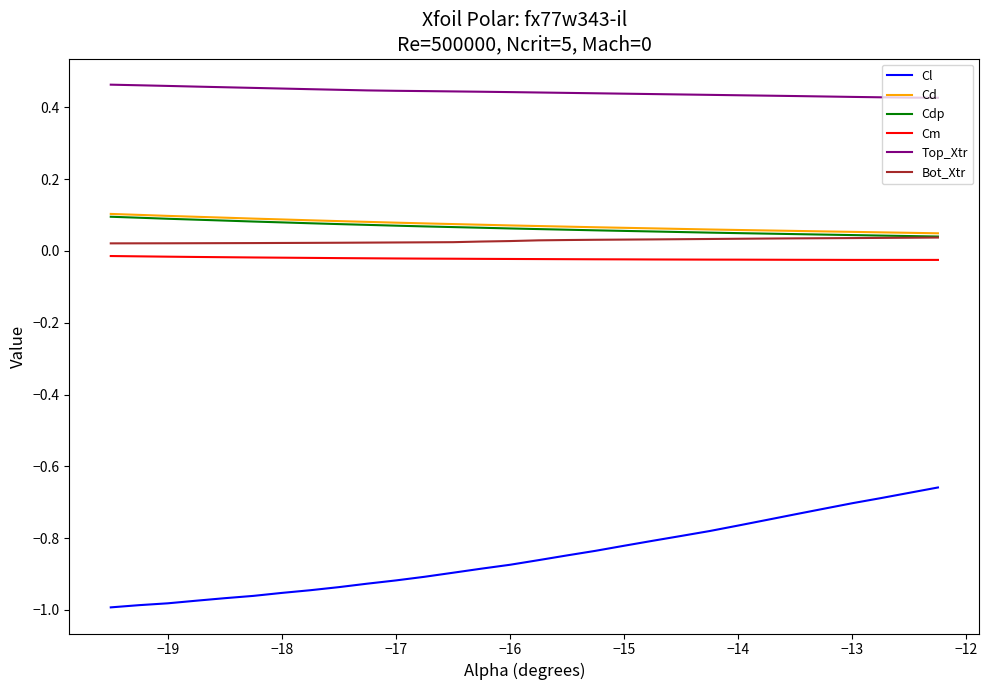

True or false: Cm and Bot_Xtr intersect in this chart.

False